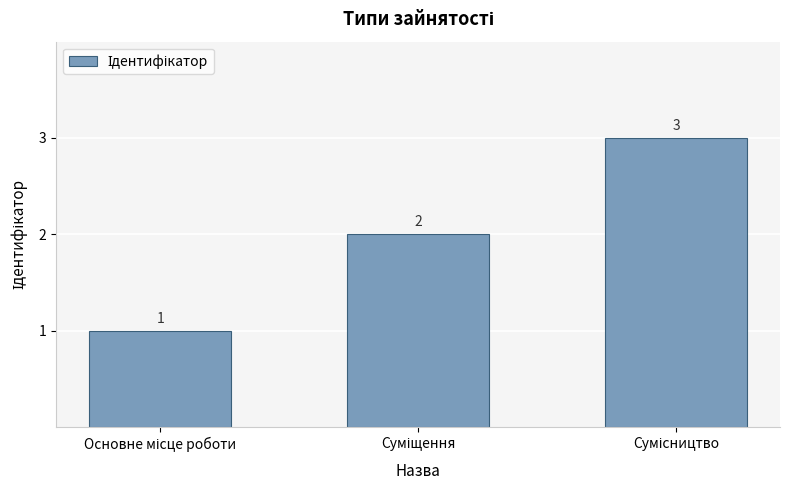

What is the sum of all values?

6